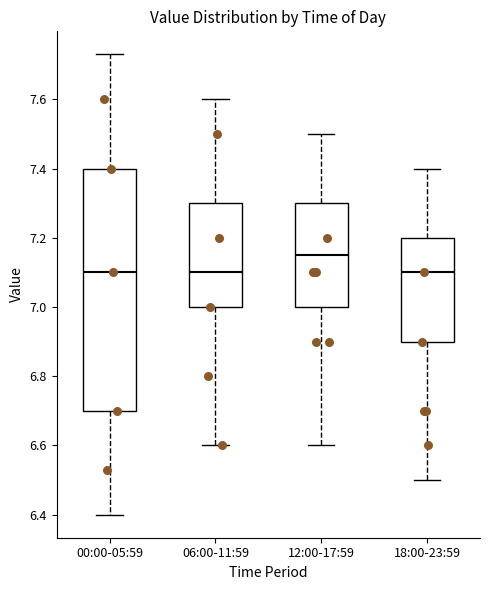

Where does the upper whisker of the box for 06:00-11:59 end on the y-axis? The values are not printed on the chart, so give them approximately, as read against the axis.

7.60